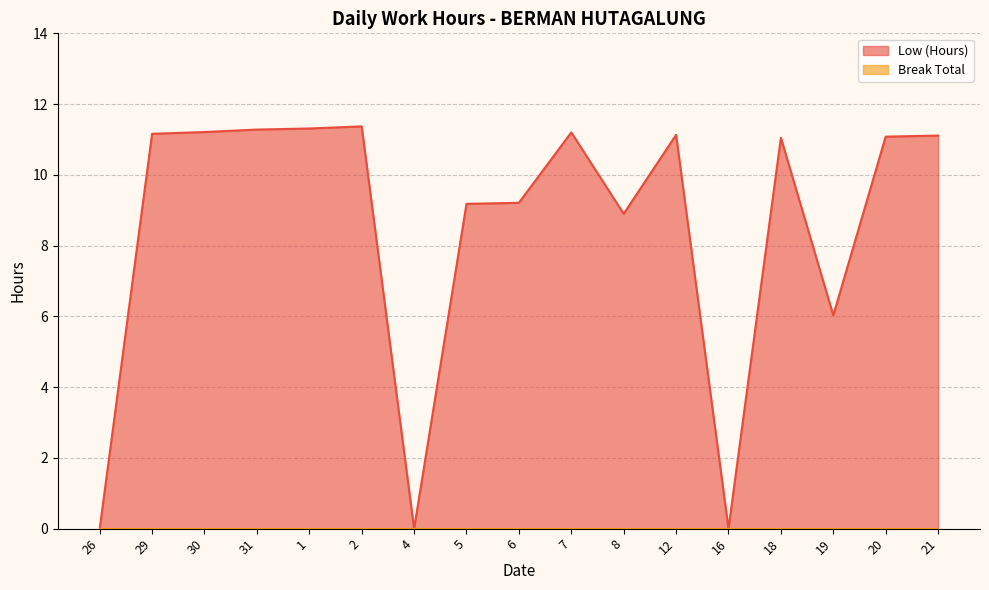

What is the label of the 16th point from the left?

20